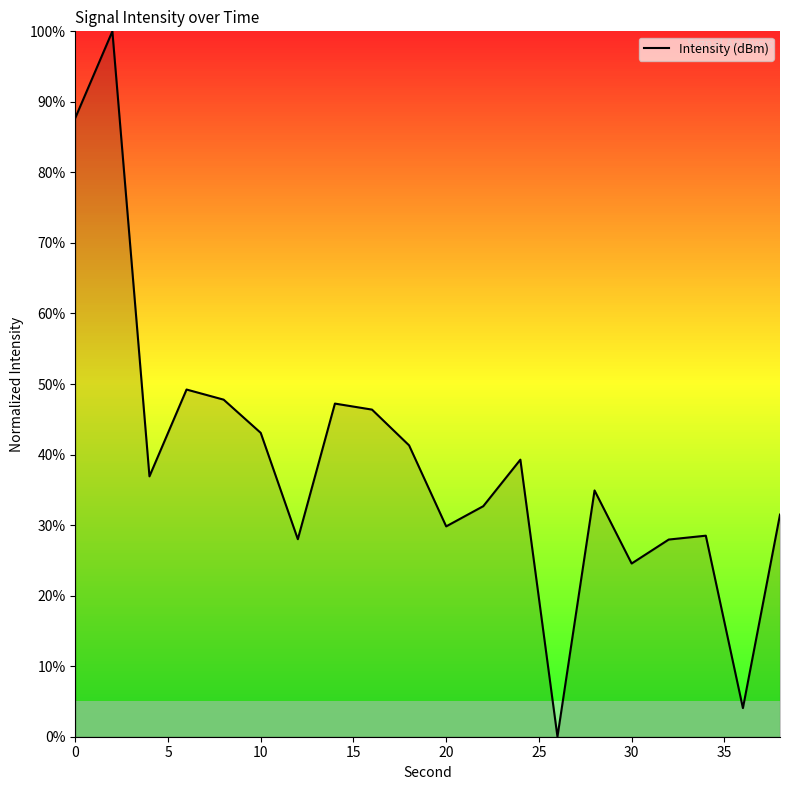

Does the chart have visible grid lines?

No